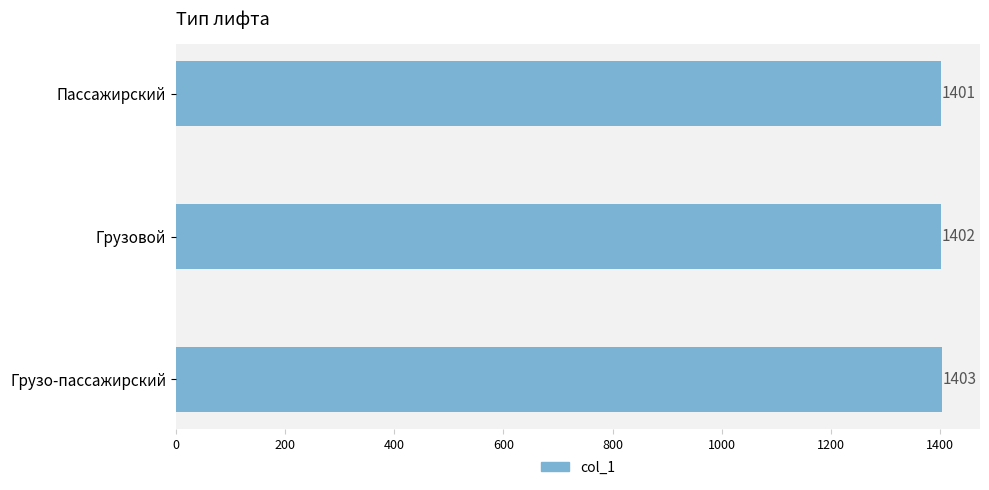

What is the sum of the values at Пассажирский and Грузовой?

2803